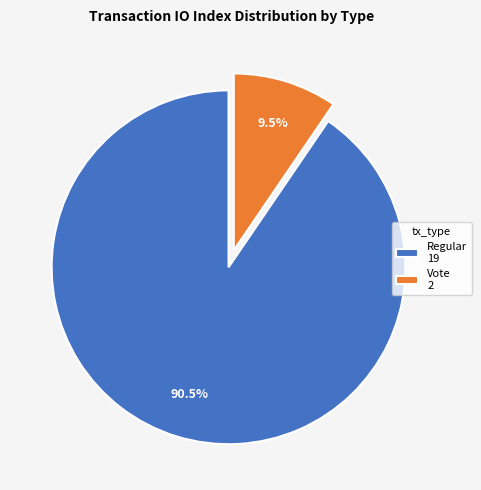

Is there a majority slice in this chart?

Yes